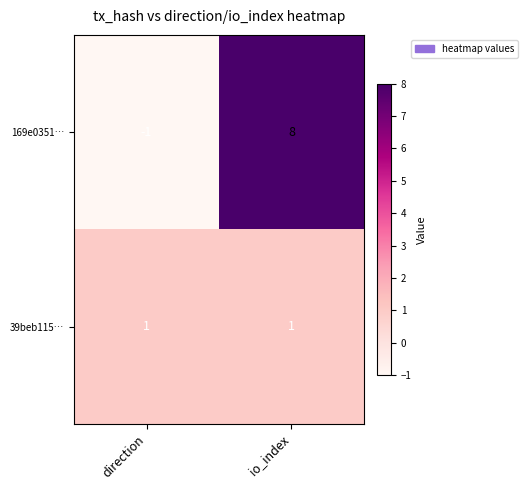

What is the smallest value displayed?

-1